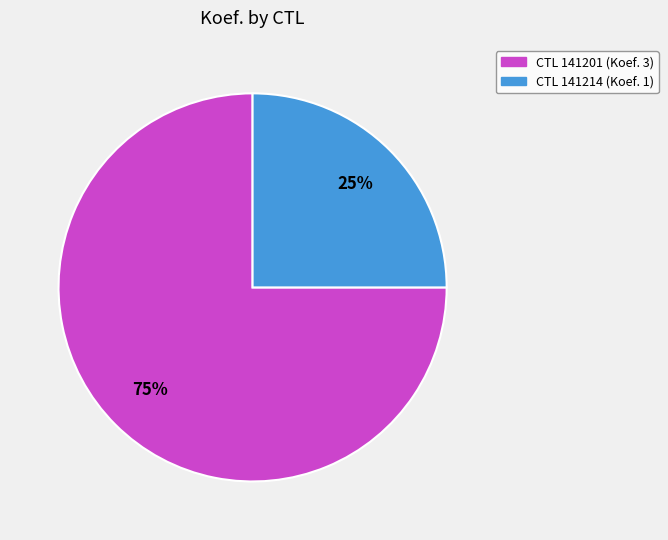

What percentage is the CTL 141214 (Koef. 1) slice, to the nearest percent?

25%